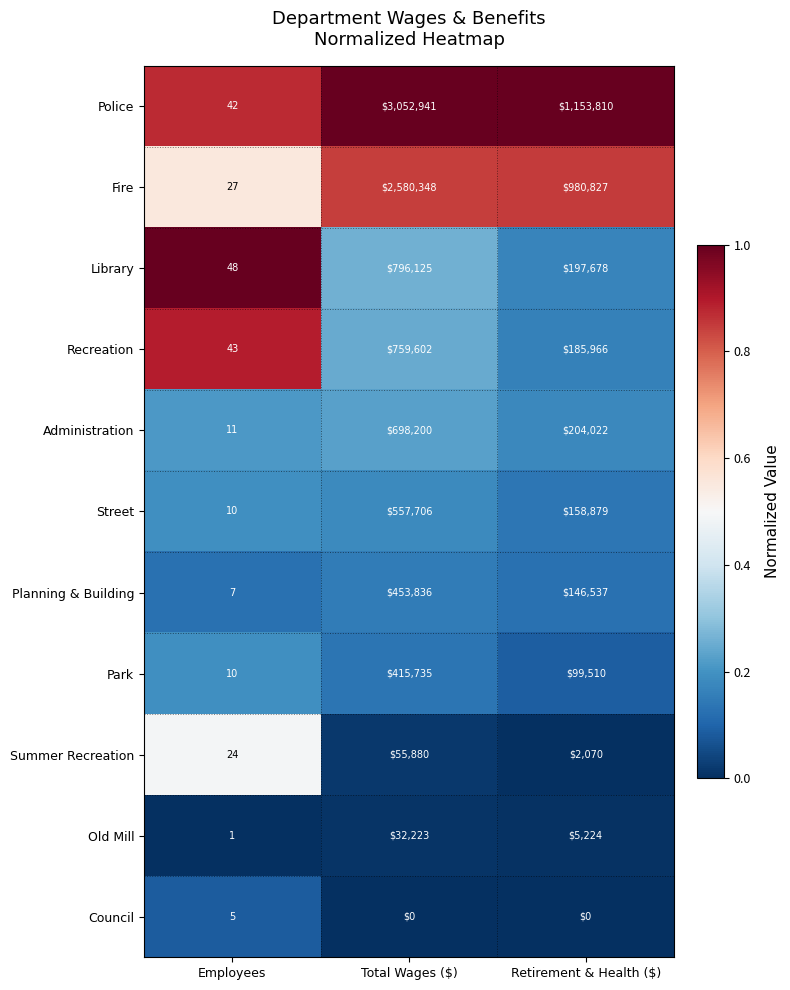

Read the Park value at Employees.

10